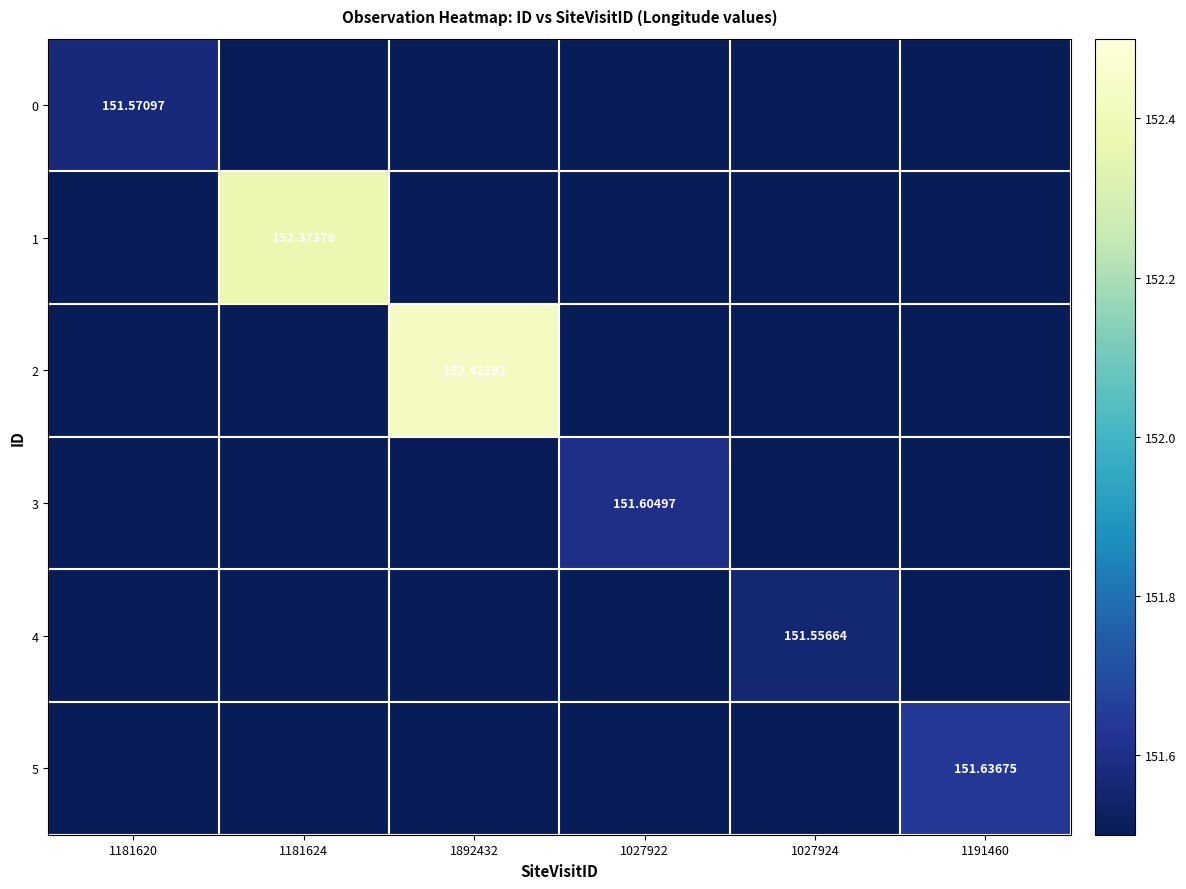

At which category is the sum across all series the highest?

1892432